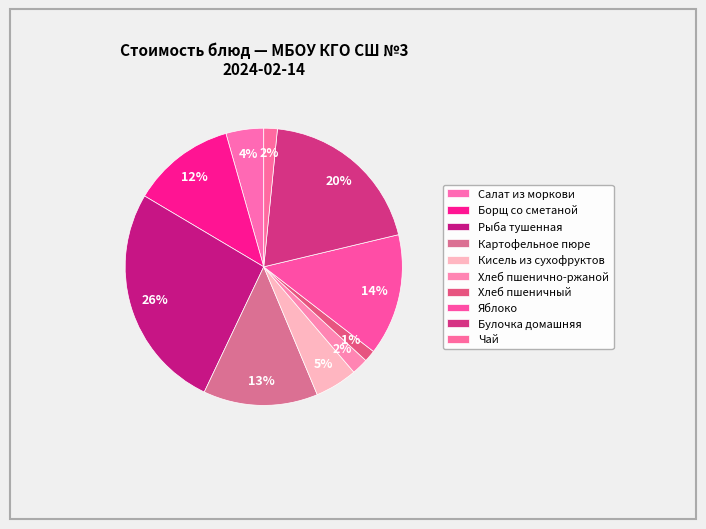

How many slices are in this pie chart?

10